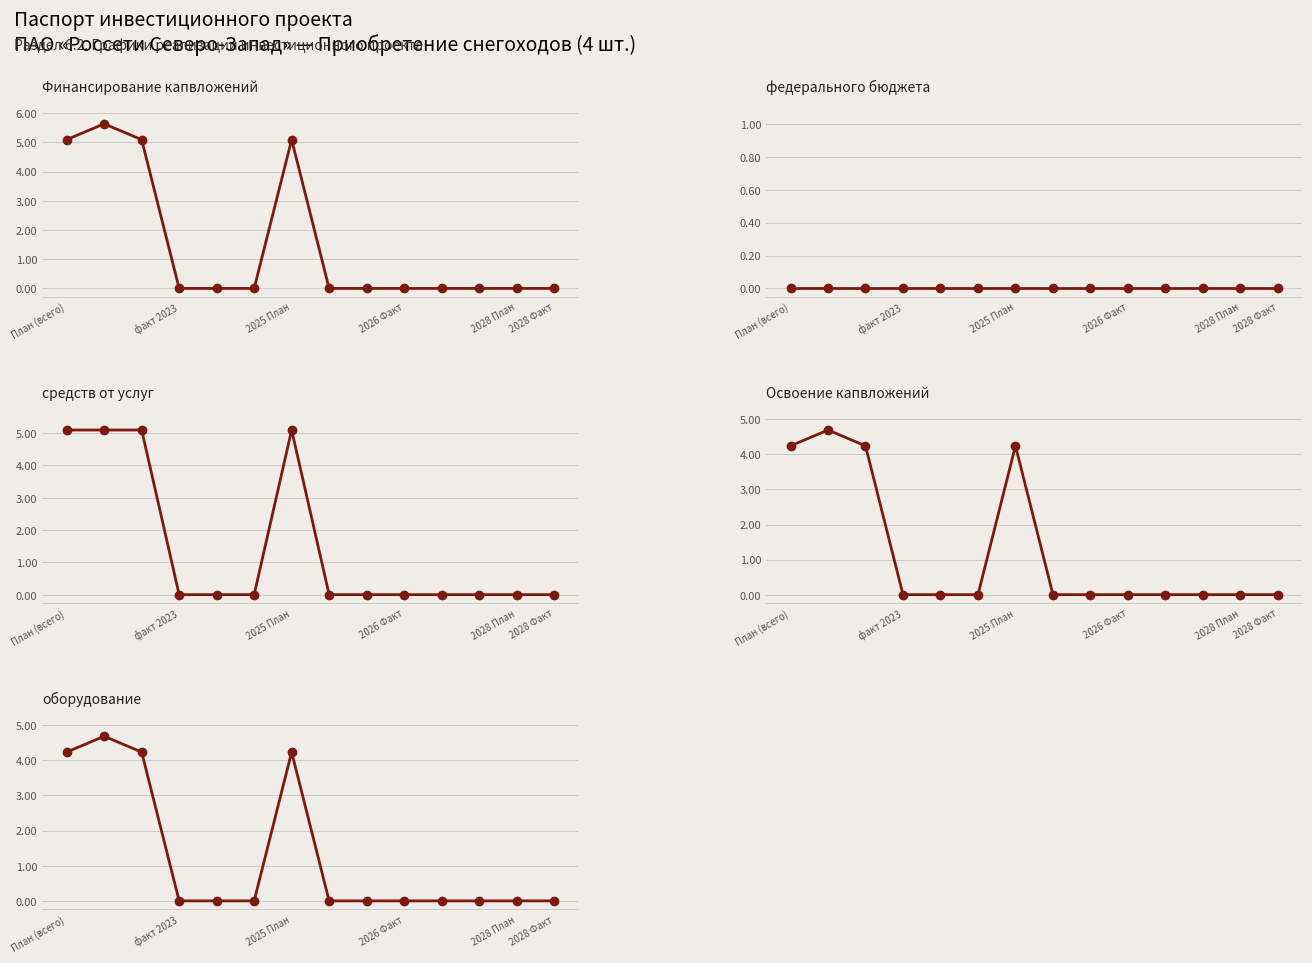

Is it true that средств от услуг equals 0.0 at 2028 Факт?

True